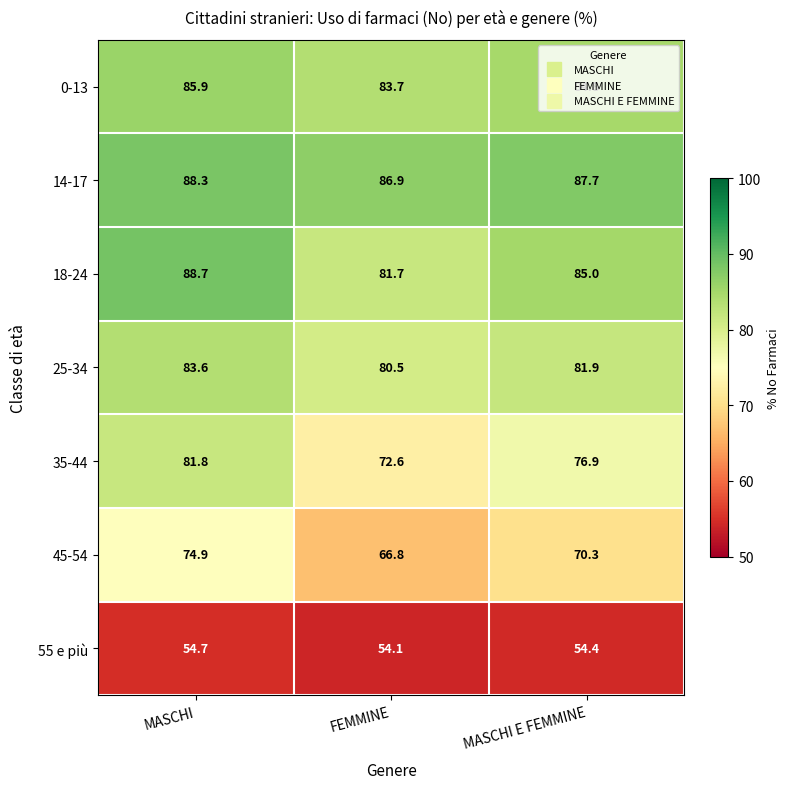

At which category does the chart reach its minimum across all series?

FEMMINE